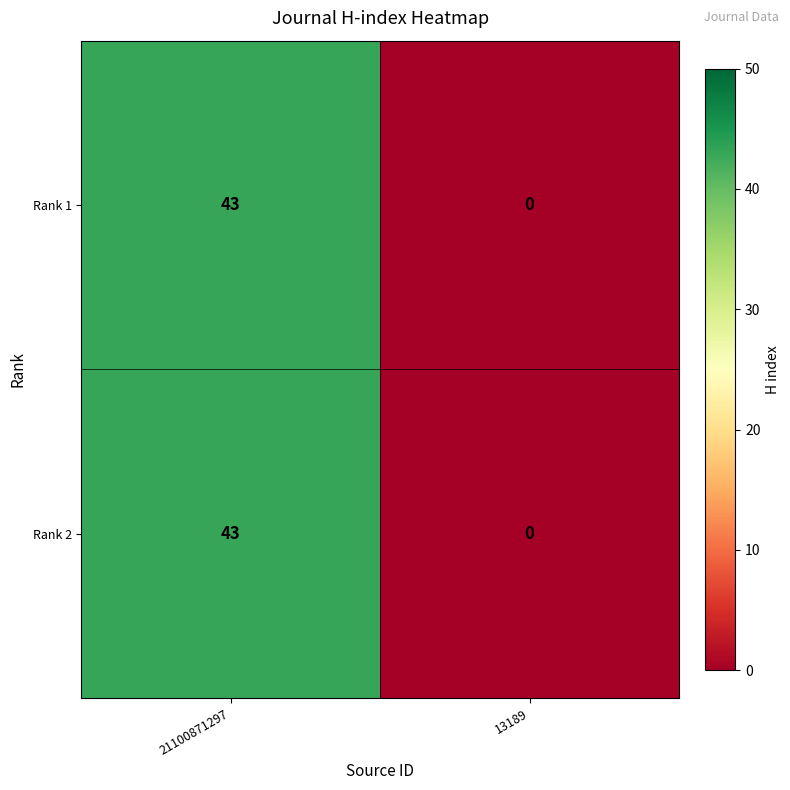

Reading left to right, transcribe all the data shown in this chart.

Rank 1: 21100871297=43	13189=0
Rank 2: 21100871297=43	13189=0